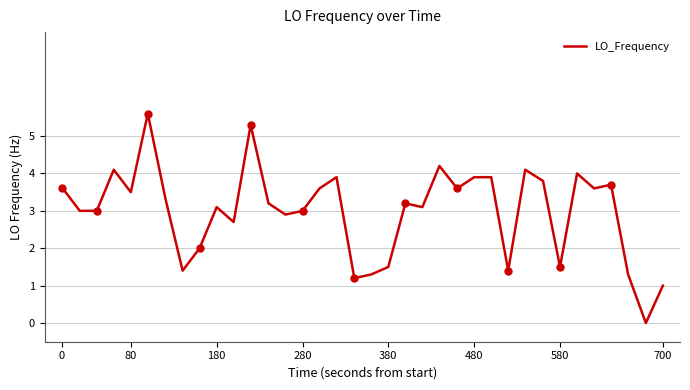

How many series are shown in this chart?

1